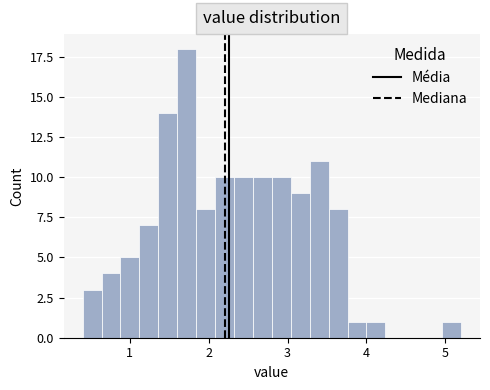

Read against the x-axis, roughly where is the centre of the tallest bar?

1.7